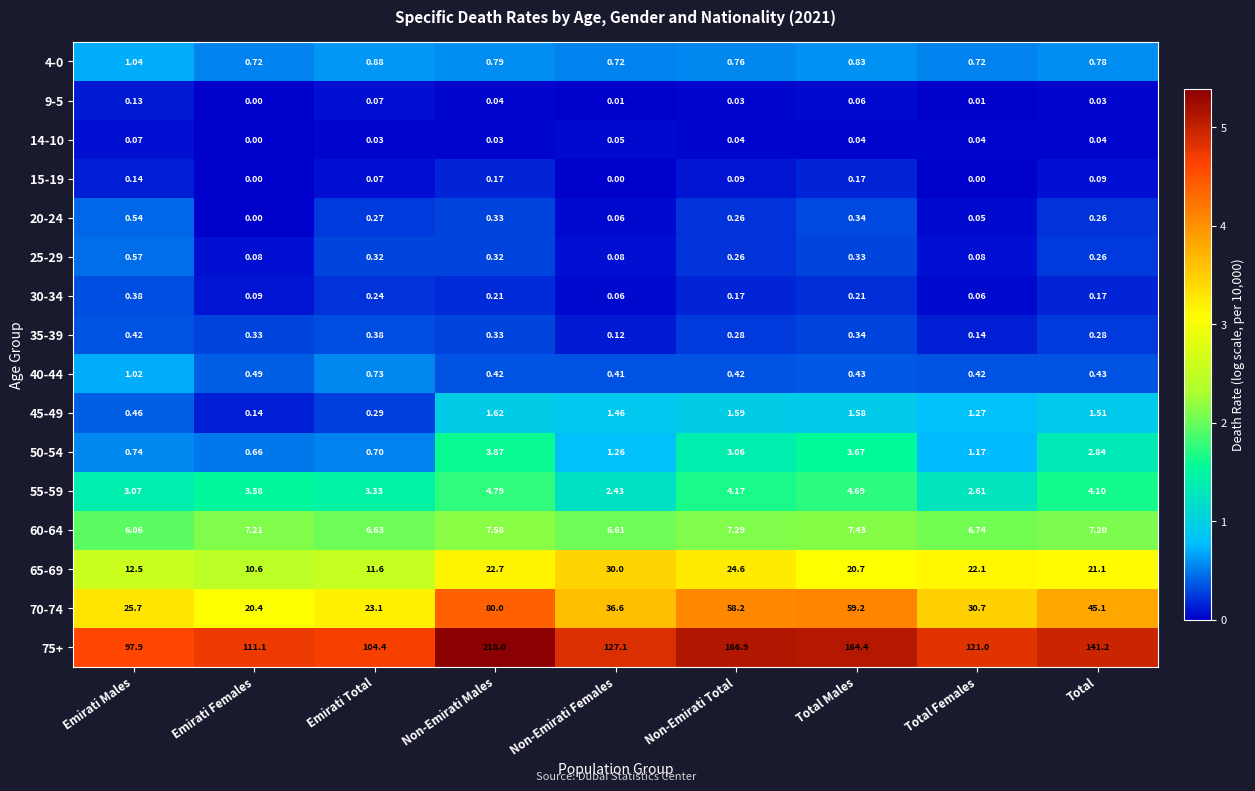

List the labels in order of 50-54 value, largest first.

Non-Emirati Males, Total Males, Non-Emirati Total, Total, Non-Emirati Females, Total Females, Emirati Males, Emirati Total, Emirati Females